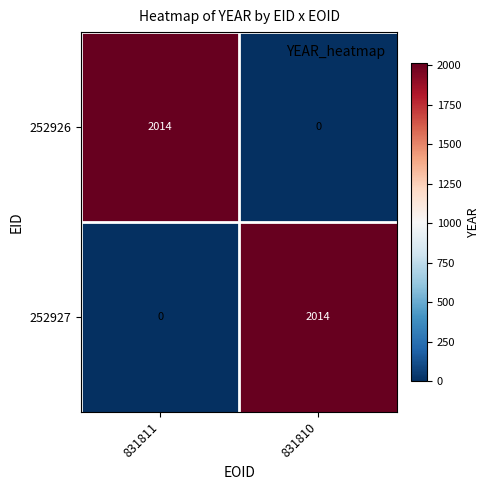

At 831811, list the series in order from smallest to largest.

252927, 252926